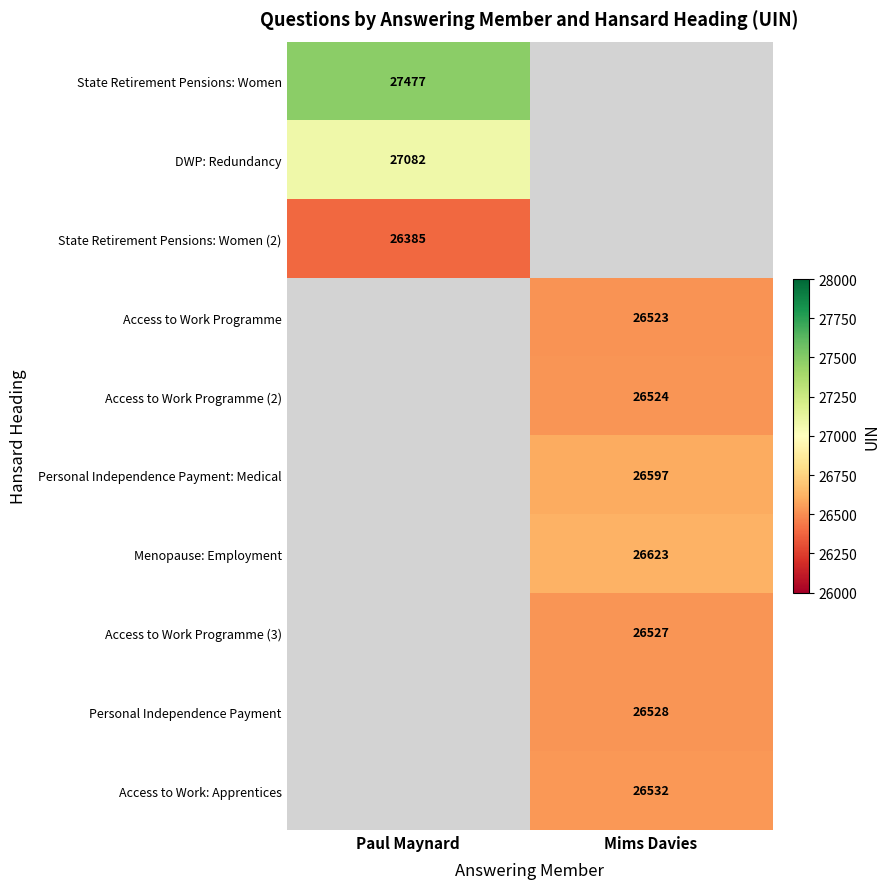

The State Retirement Pensions: Women series shows 27477 at Paul Maynard. True or false?

True